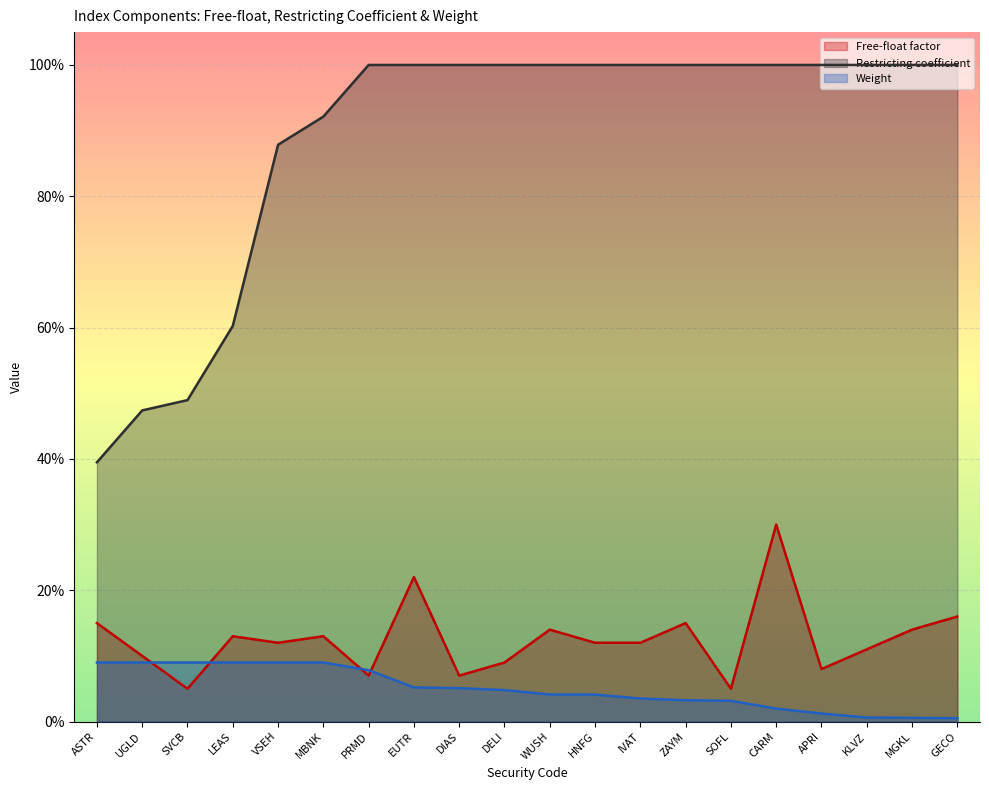

List the series in order of their peak value, highest first.

Restricting coefficient, Free-float factor, Weight